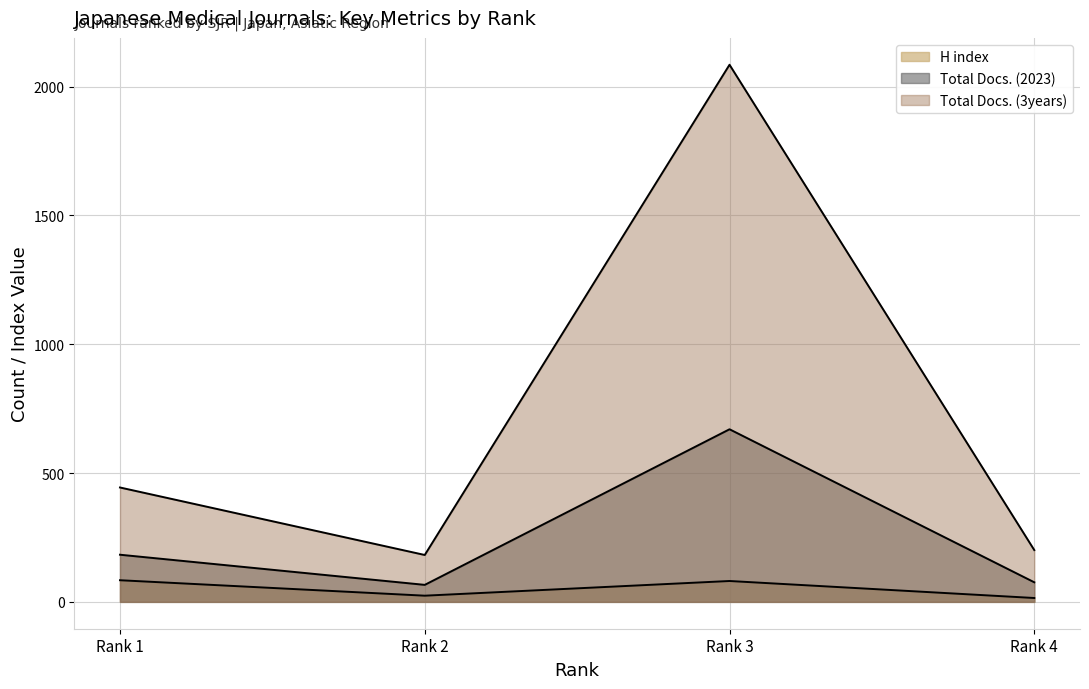

True or false: H index and Total Docs. (3years) intersect in this chart.

False